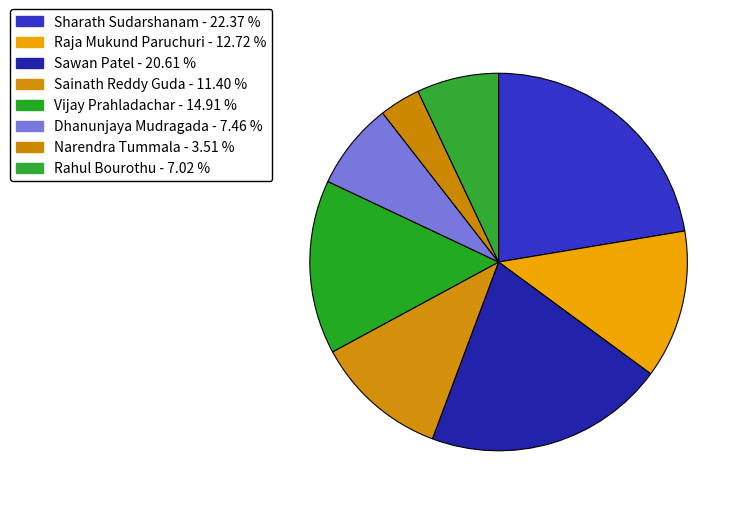

Does any single category account for the majority?

No